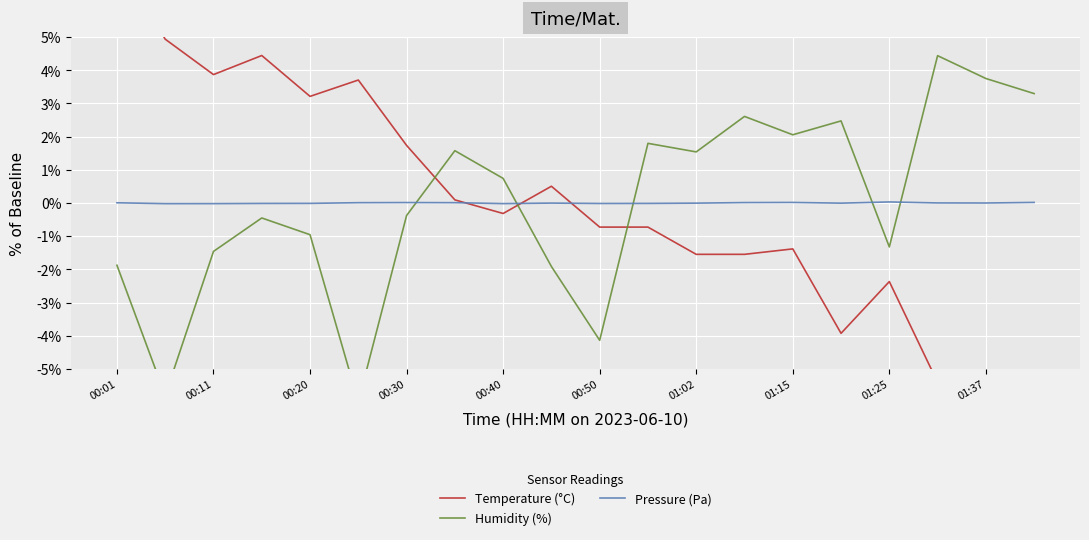

The value of Pressure (Pa) at 01:02 is -0.0. True or false?

True